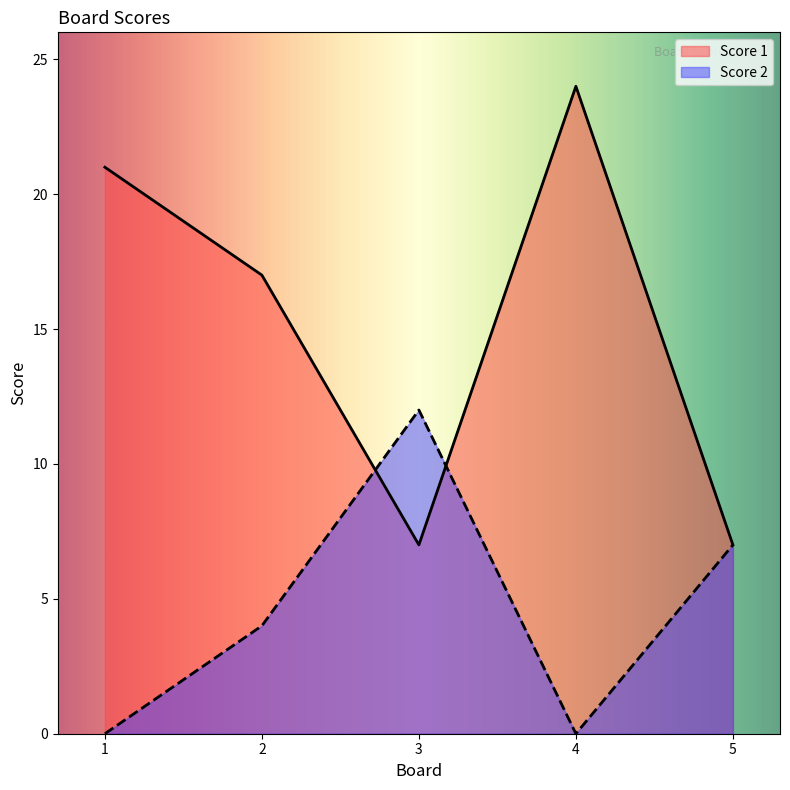

What is the average value of the Score 2 series?

5